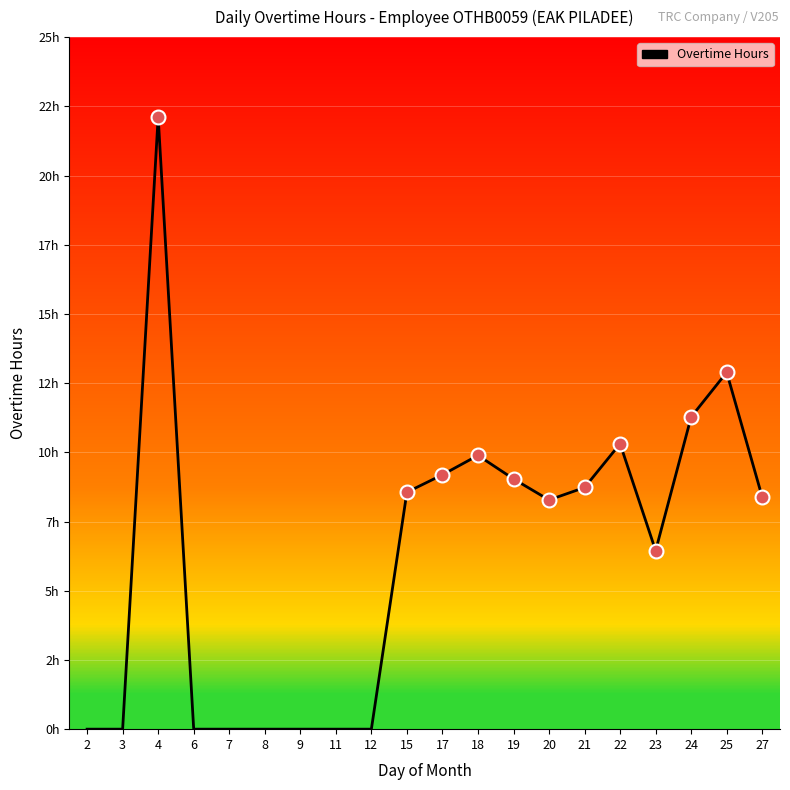

What is the maximum value shown in the chart?

22.1